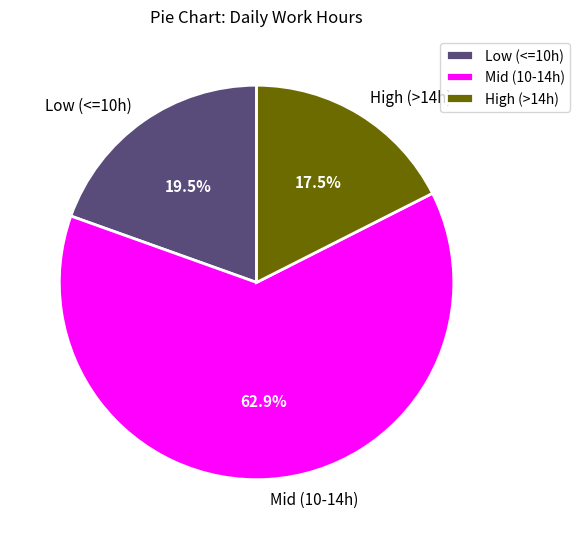

How much of the chart is everything except High (>14h)?

82.5%